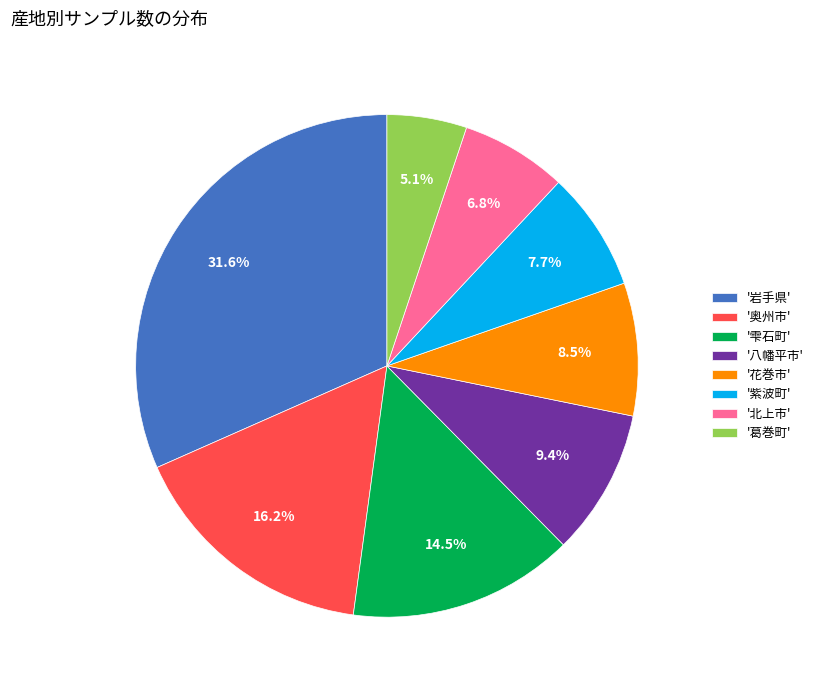

Does '奥州市' represent more than half of the total?

No